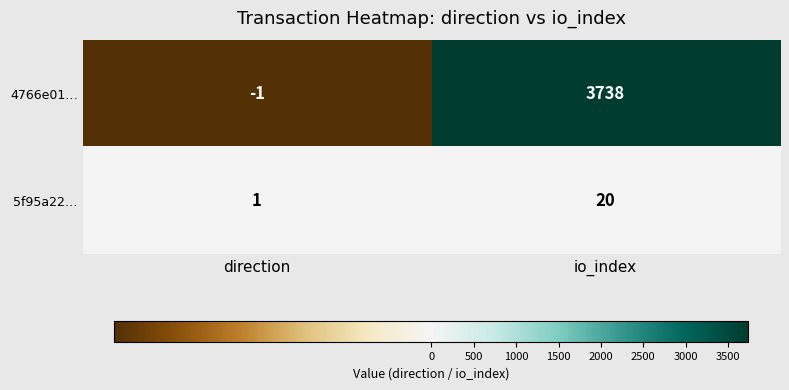

Count the number of categories in the chart.

2